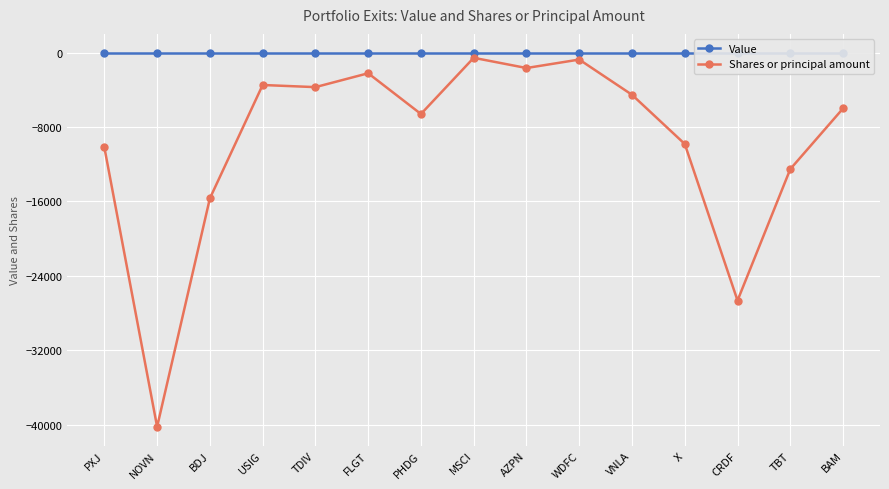

Reading left to right, what are all the values shown in this chart?

Value: 0	0	0	0	0	0	0	0	0	0	0	0	0	0	0
Shares or principal amount: -10184	-40224	-15670	-3483	-3712	-2220	-6600	-561	-1658	-748	-4535	-9825	-26650	-12521	-6000